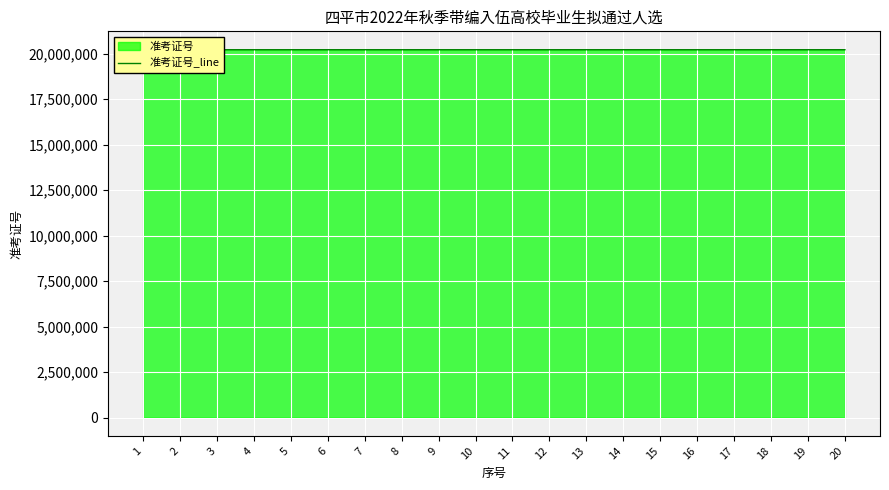

Which label corresponds to the smallest value in the chart?

15